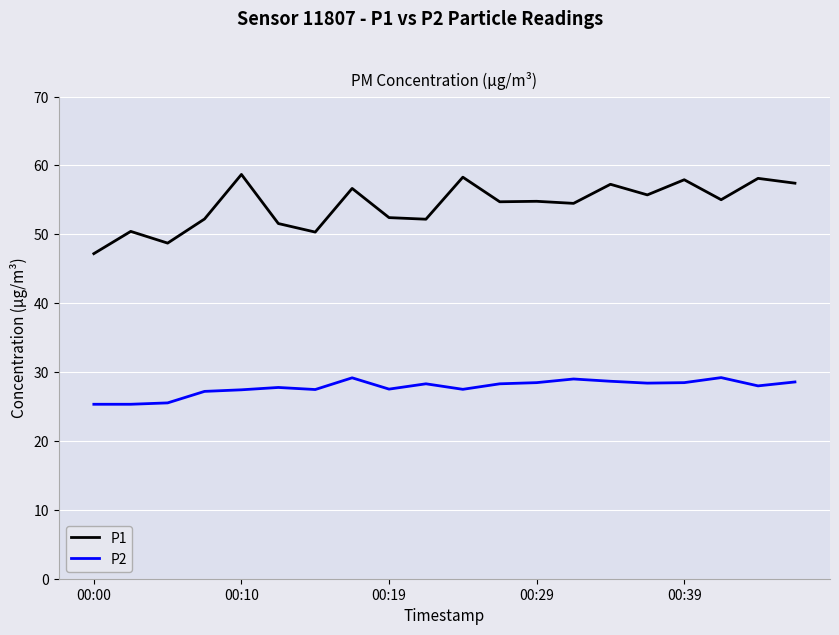

Rank the series by their maximum value, from lowest to highest.

P2, P1